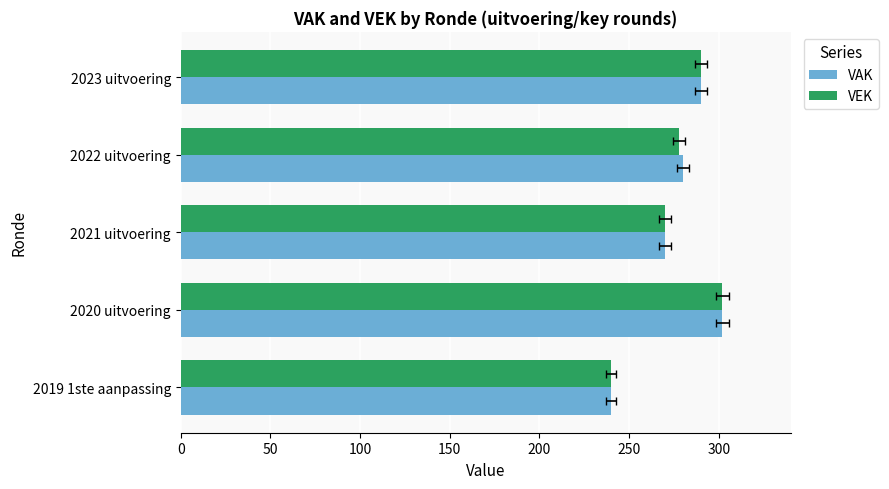

How many data points in VEK are above 278?

2